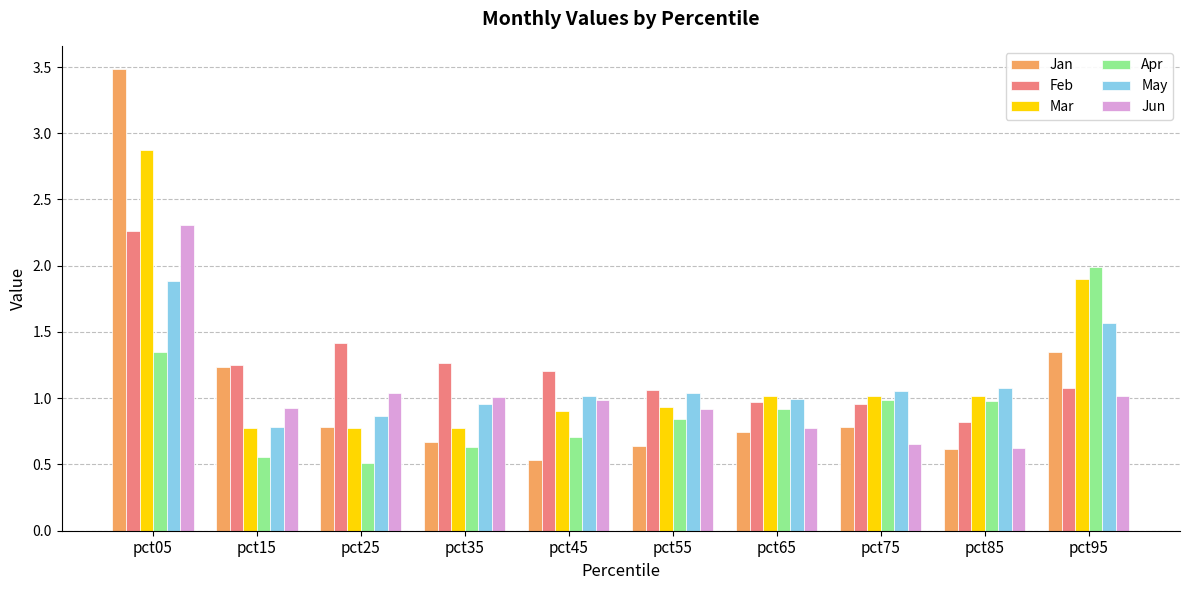

The Mar series shows 1.1 at pct15. True or false?

False